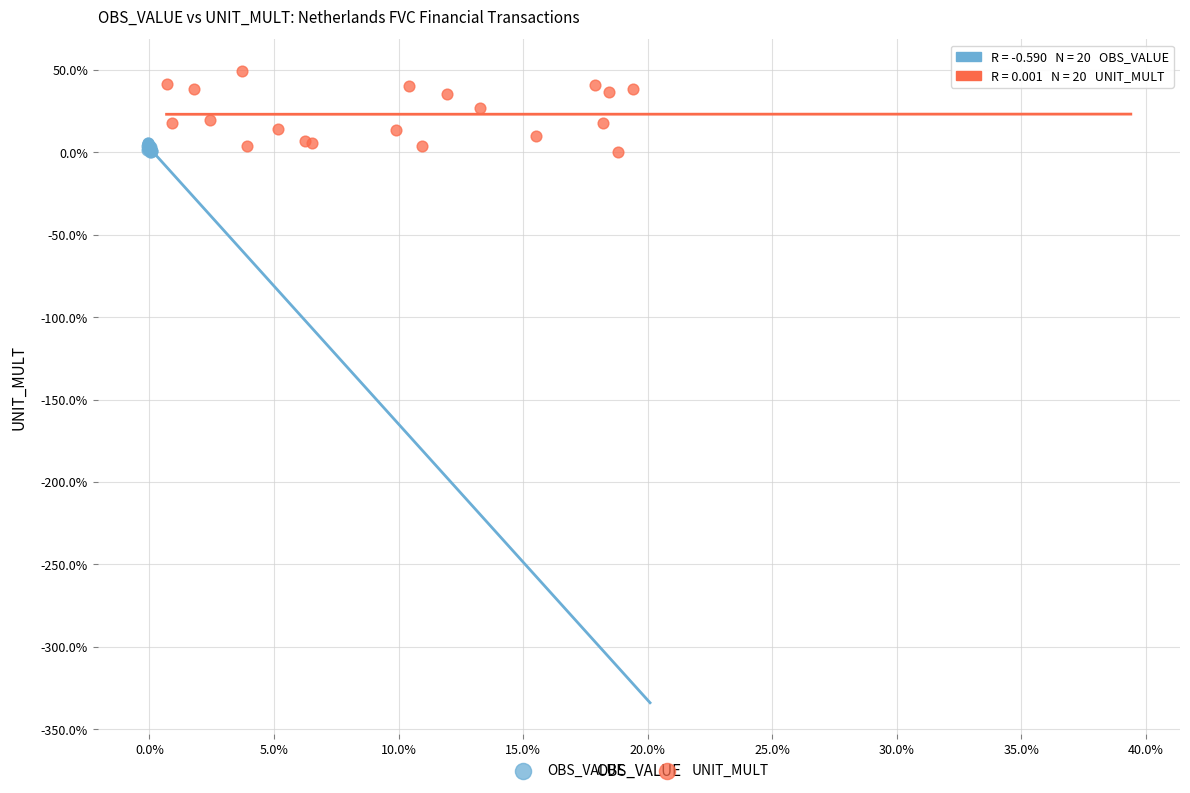

Which series has the largest Y range (max minus min)?

UNIT_MULT